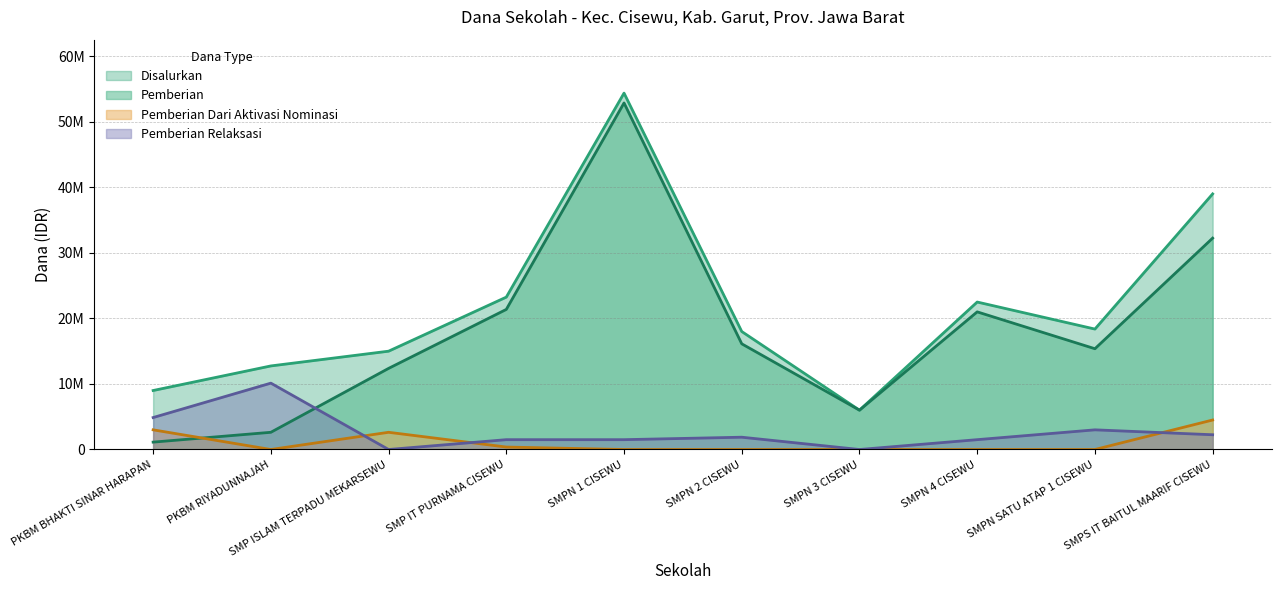

Where is Pemberian nearest to the value 27000000?

SMPS IT BAITUL MAARIF CISEWU